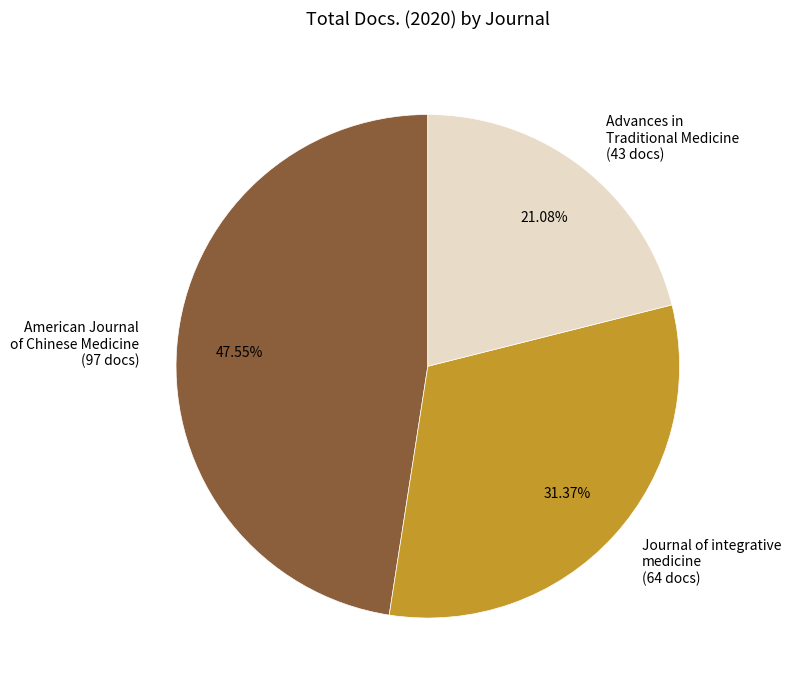

Which has a higher value, Journal of integrative medicine or American Journal of Chinese Medicine?

American Journal of Chinese Medicine